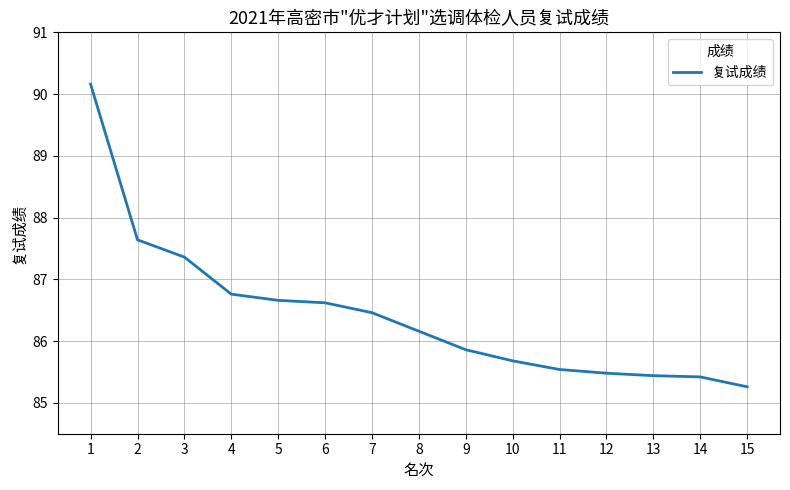

How many values are below 86?

7